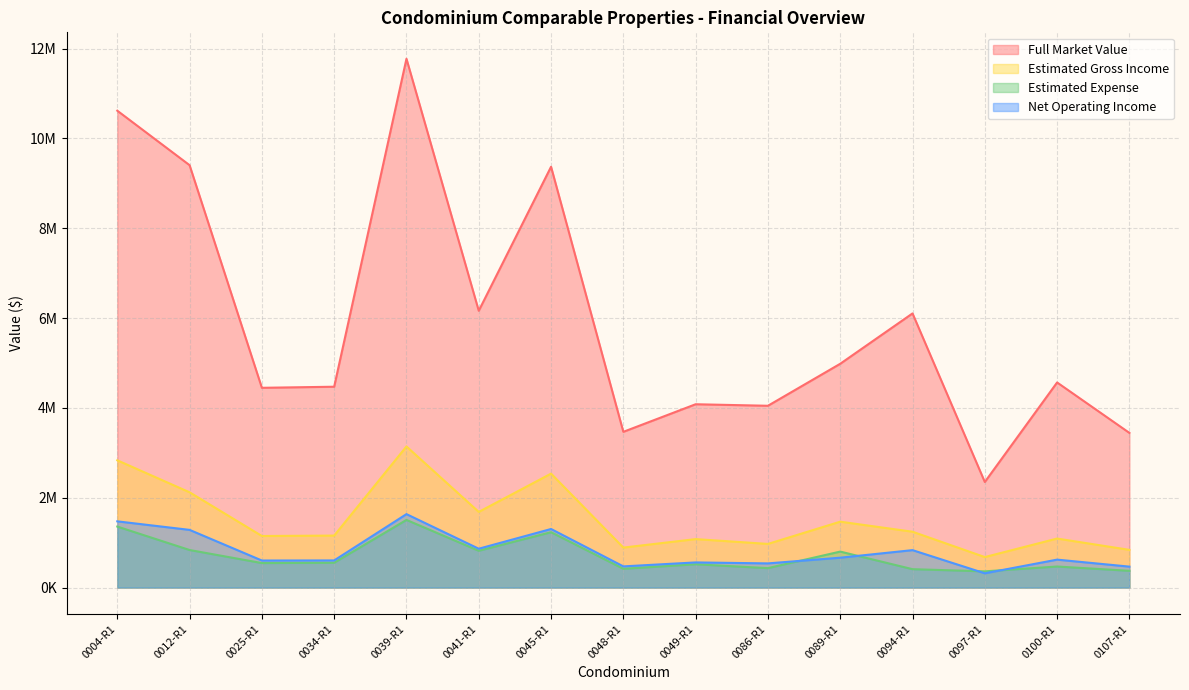

Rank the series by their maximum value, from lowest to highest.

Estimated Expense, Net Operating Income, Estimated Gross Income, Full Market Value